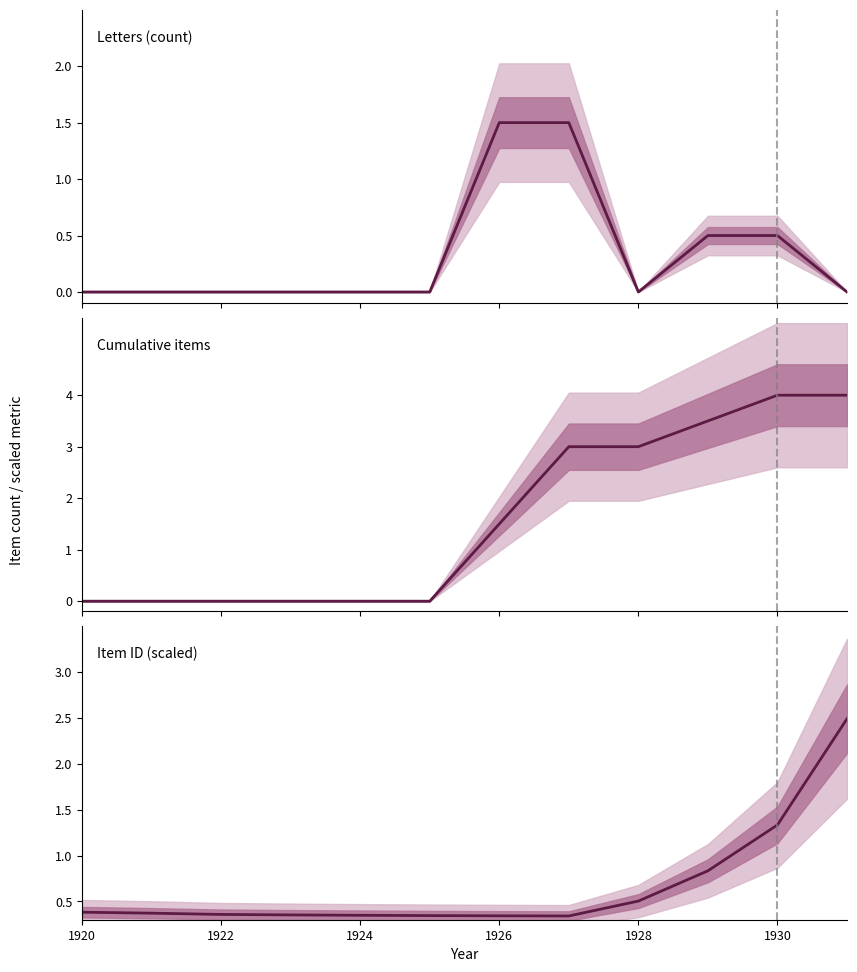

What is the difference between the maximum and minimum values?

2.1